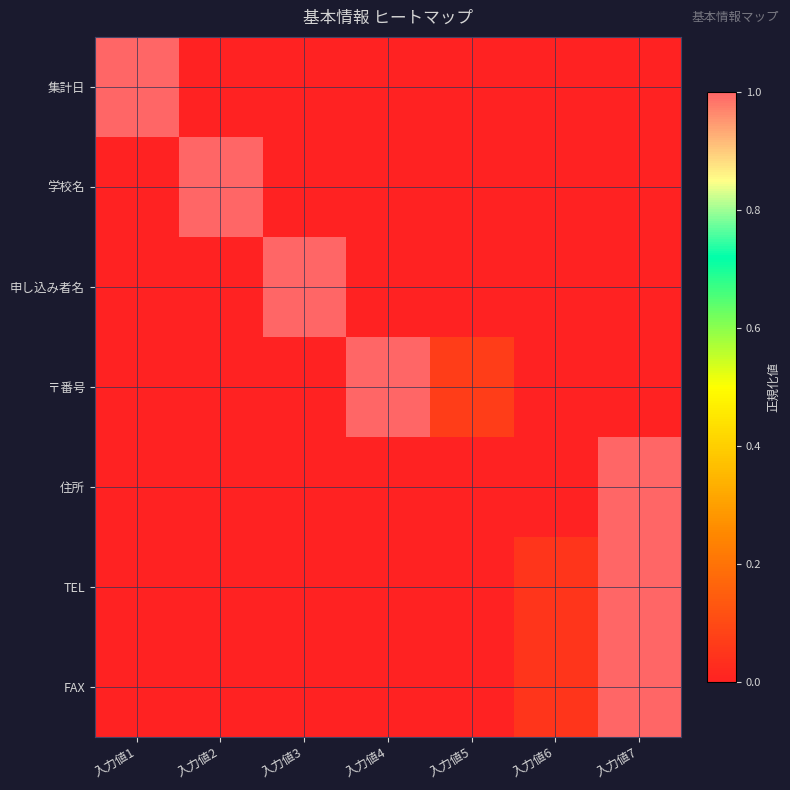

Reading left to right, extract all data points from this chart.

集計日: 入力値1=1.0	入力値2=0.0	入力値3=0.0	入力値4=0.0	入力値5=0.0	入力値6=0.0	入力値7=0.0
学校名: 入力値1=0.0	入力値2=1.0	入力値3=0.0	入力値4=0.0	入力値5=0.0	入力値6=0.0	入力値7=0.0
申し込み者名: 入力値1=0.0	入力値2=0.0	入力値3=1.0	入力値4=0.0	入力値5=0.0	入力値6=0.0	入力値7=0.0
〒番号: 入力値1=0.0	入力値2=0.0	入力値3=0.0	入力値4=1.0	入力値5=0.1	入力値6=0.0	入力値7=0.0
住所: 入力値1=0.0	入力値2=0.0	入力値3=0.0	入力値4=0.0	入力値5=0.0	入力値6=0.0	入力値7=1.0
TEL: 入力値1=0.0	入力値2=0.0	入力値3=0.0	入力値4=0.0	入力値5=0.0	入力値6=0.0	入力値7=1.0
FAX: 入力値1=0.0	入力値2=0.0	入力値3=0.0	入力値4=0.0	入力値5=0.0	入力値6=0.0	入力値7=1.0